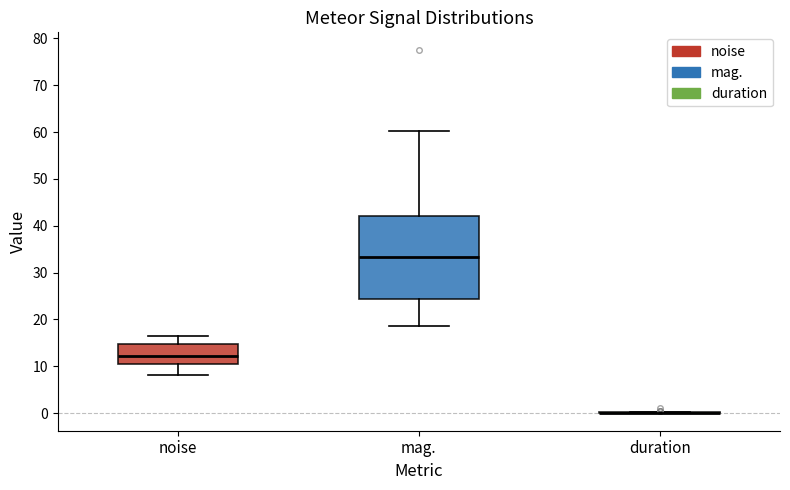

Reading left to right, read every box against the y-axis: the position of its median line, the range the box covers, and the ends of its whiskers. The values are not printed on the chart, so give them approximately, as read against the axis.

noise: median 12, box 11 to 15, whiskers 8 to 16
mag.: median 33, box 24 to 42, whiskers 19 to 60
duration: box collapsed to a line at 0, whiskers 0 to 0